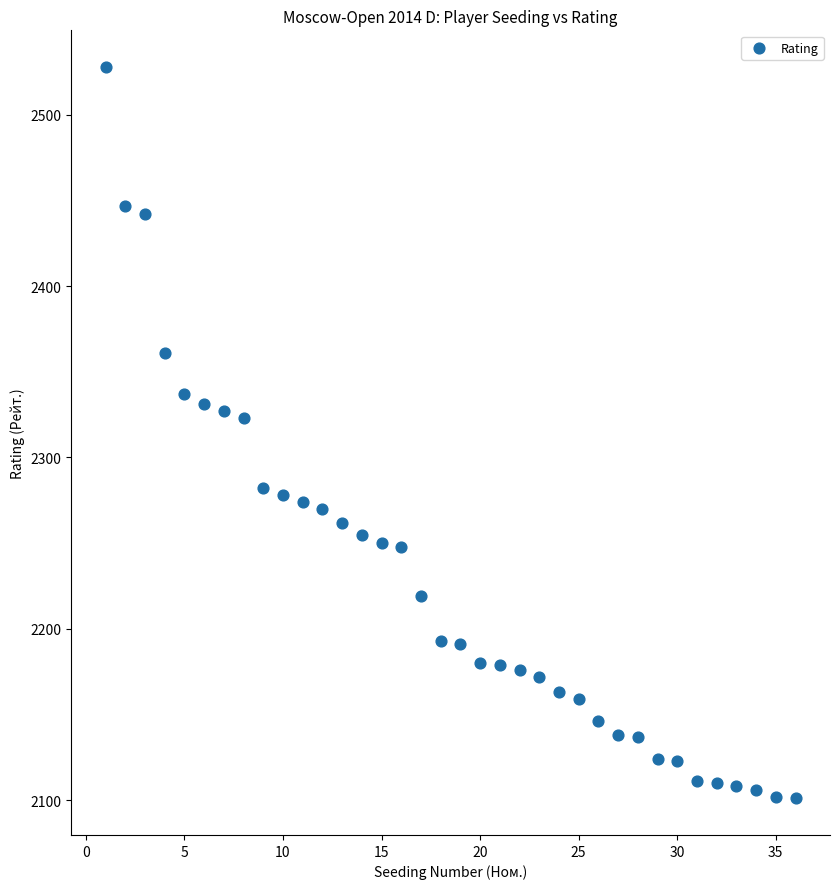

What is the range of X values (max minus min)?

35